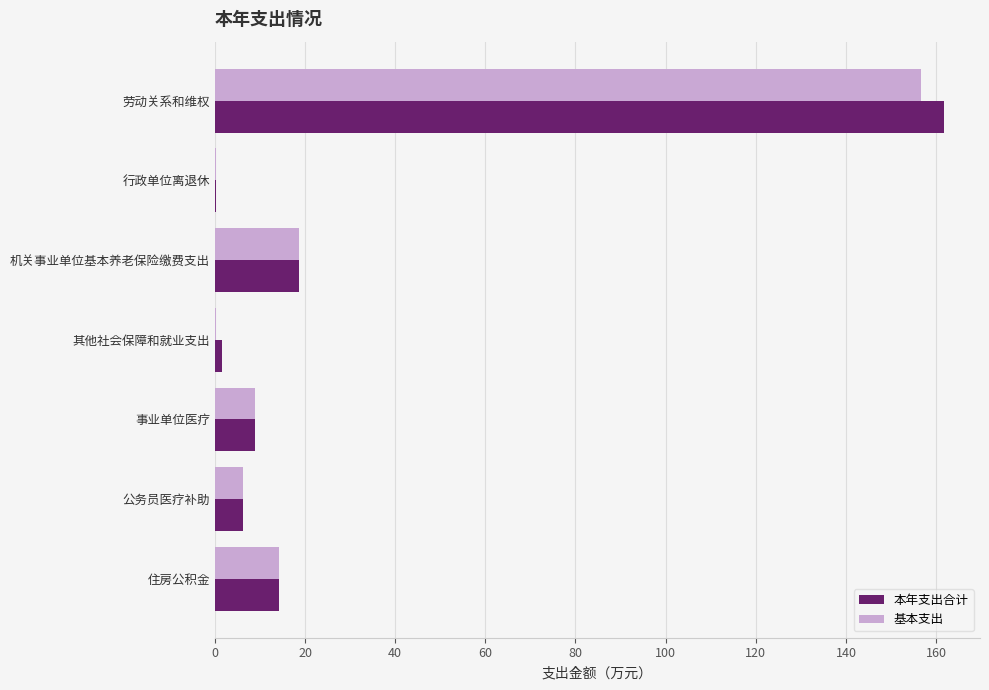

Count the number of data series in this chart.

2